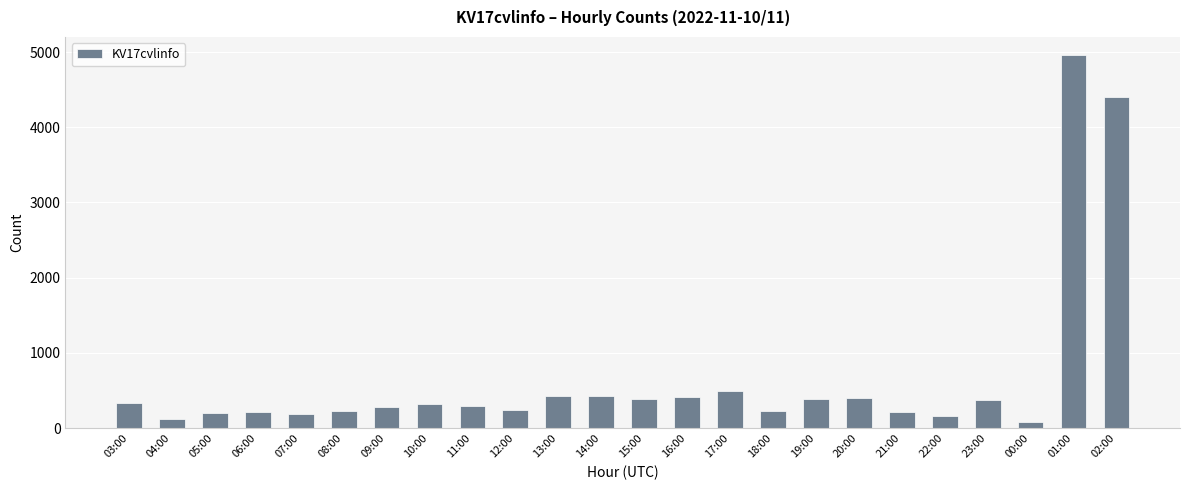

How many bars are there in total?

24